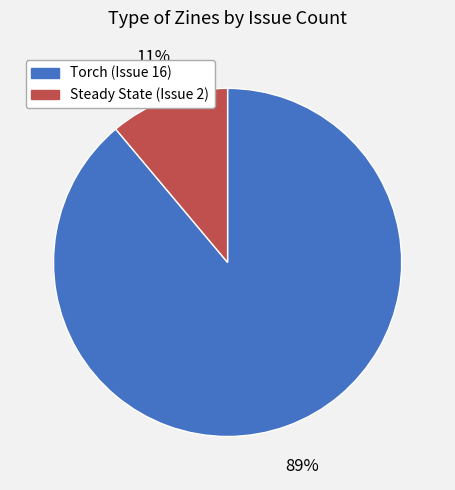

What percentage is the Steady State (Issue 2) slice, to the nearest percent?

11%